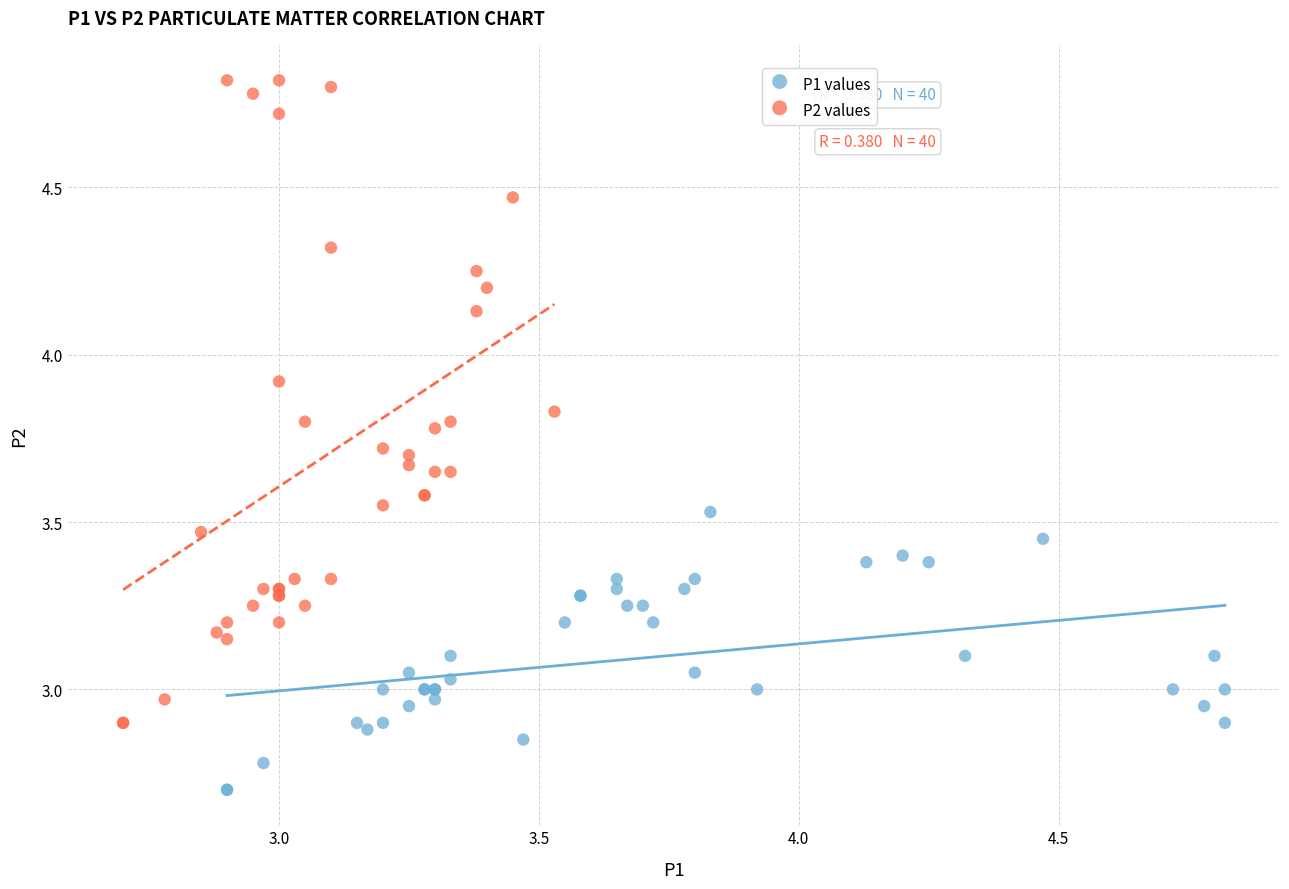

What are all the series names shown in the legend?

P1 values, P2 values